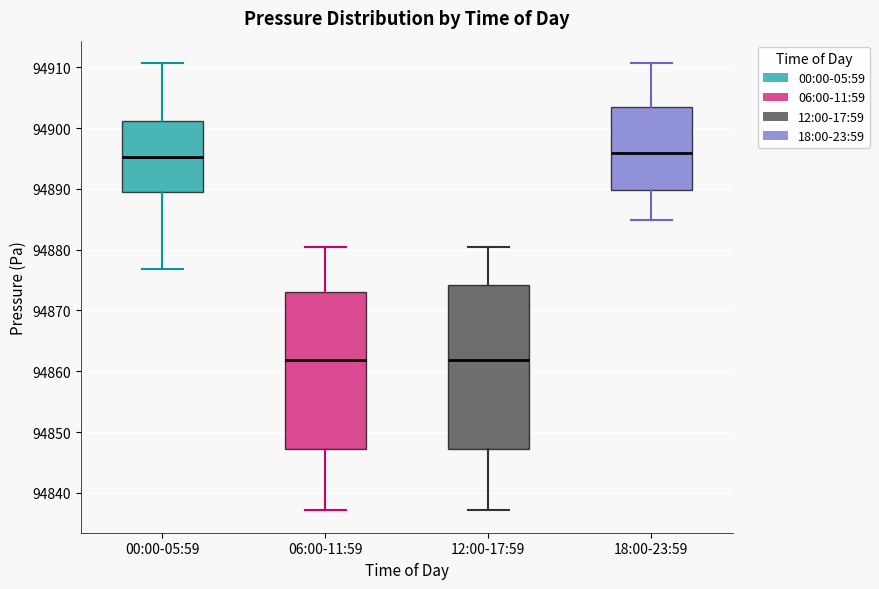

Reading left to right, read every box against the y-axis: the position of its median line, the range the box covers, and the ends of its whiskers. The values are not printed on the chart, so give them approximately, as read against the axis.

00:00-05:59: median 94895, box 94889 to 94901, whiskers 94877 to 94911
06:00-11:59: median 94862, box 94847 to 94873, whiskers 94837 to 94880
12:00-17:59: median 94862, box 94847 to 94874, whiskers 94837 to 94880
18:00-23:59: median 94896, box 94890 to 94903, whiskers 94885 to 94911